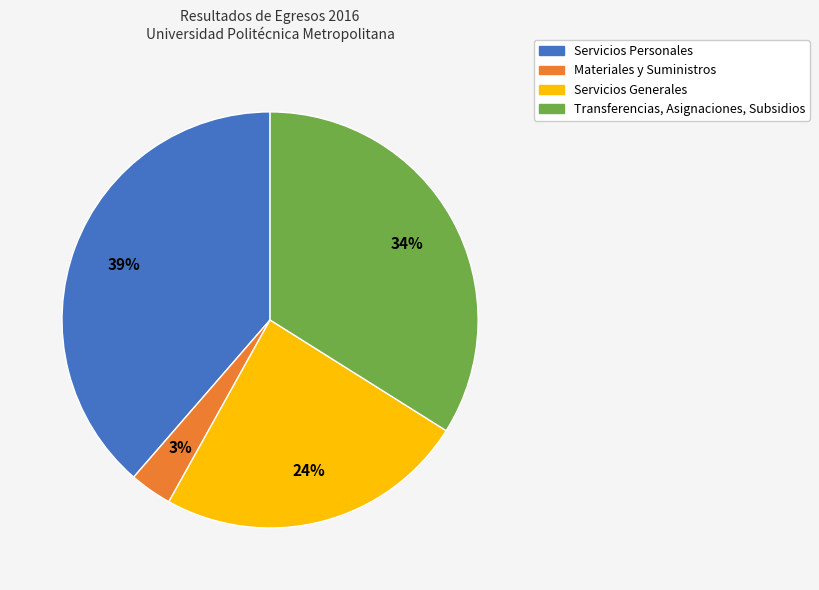

Is the sum of Servicios Generales and Servicios Personales greater than half?

Yes